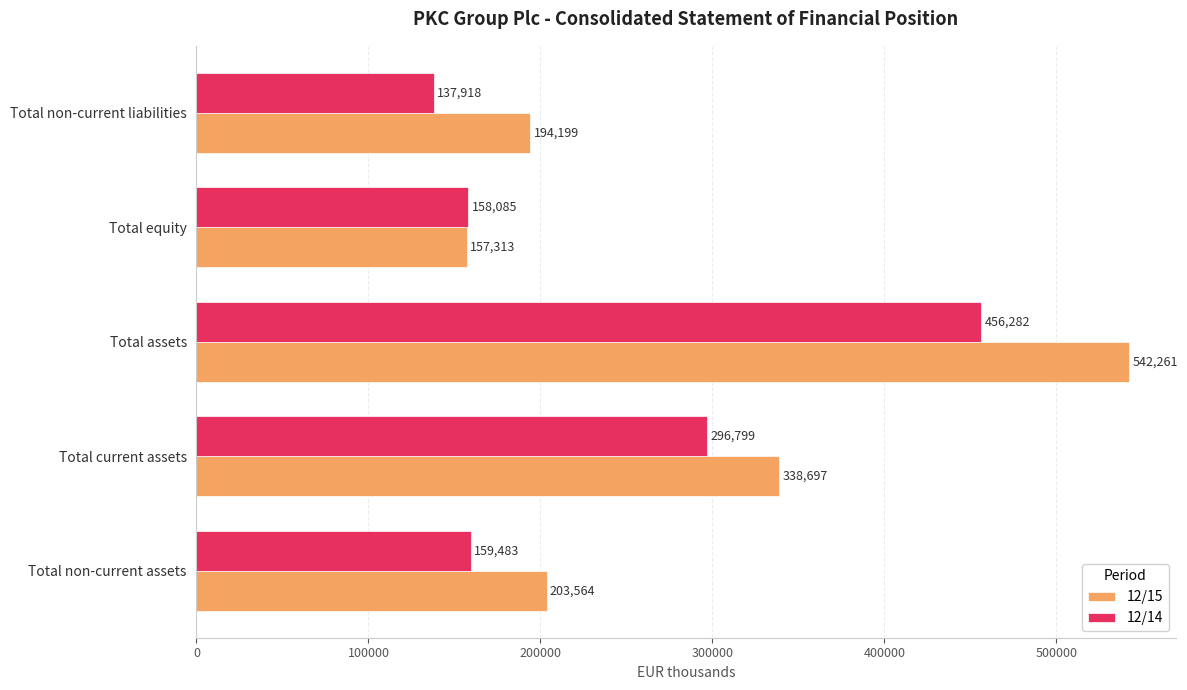

Between Total non-current assets and Total equity, which series saw the biggest shift?

12/15